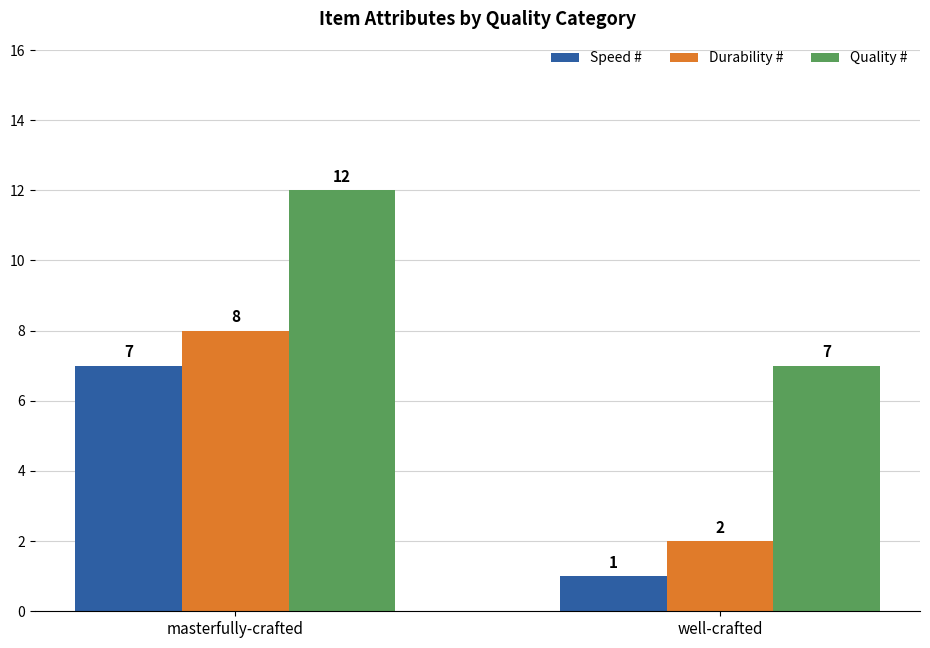

Count the number of categories in the chart.

2